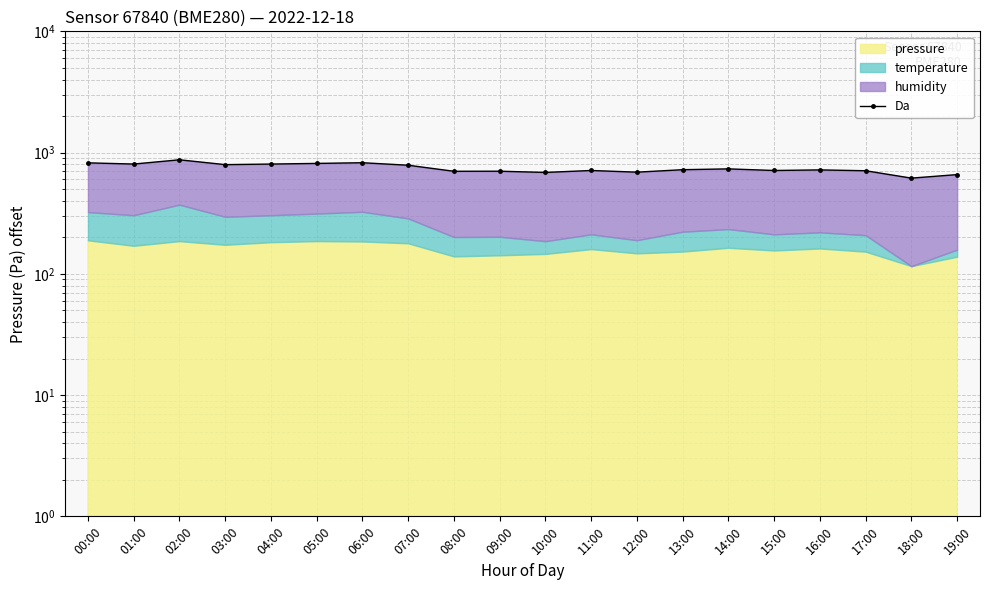

True or false: the data has more than 0 interior local peaks.

True